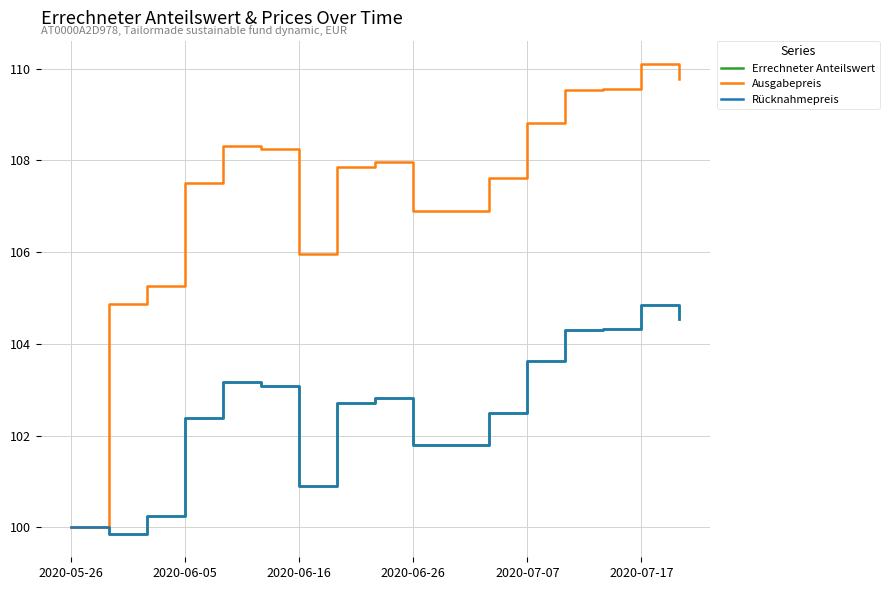

Which series has the largest total across all categories?

Ausgabepreis